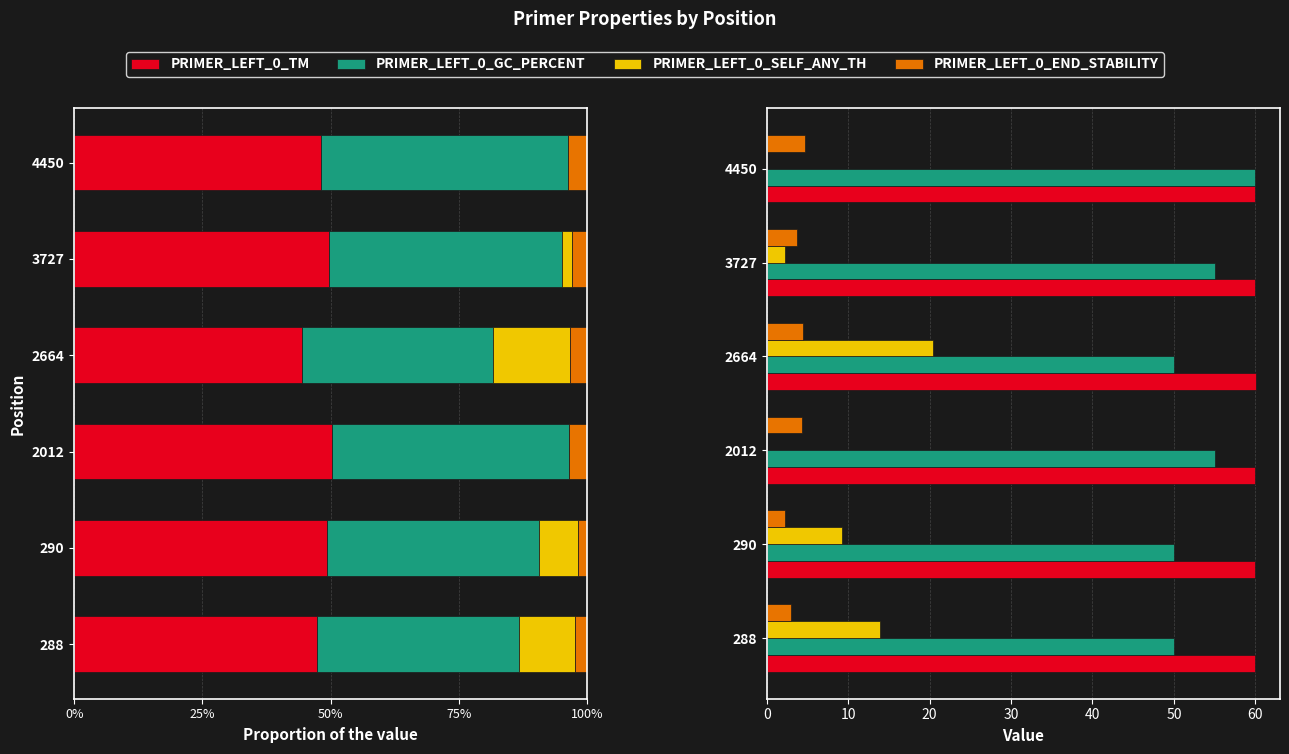

The value of PRIMER_LEFT_0_TM at 288 is 26.6. True or false?

False